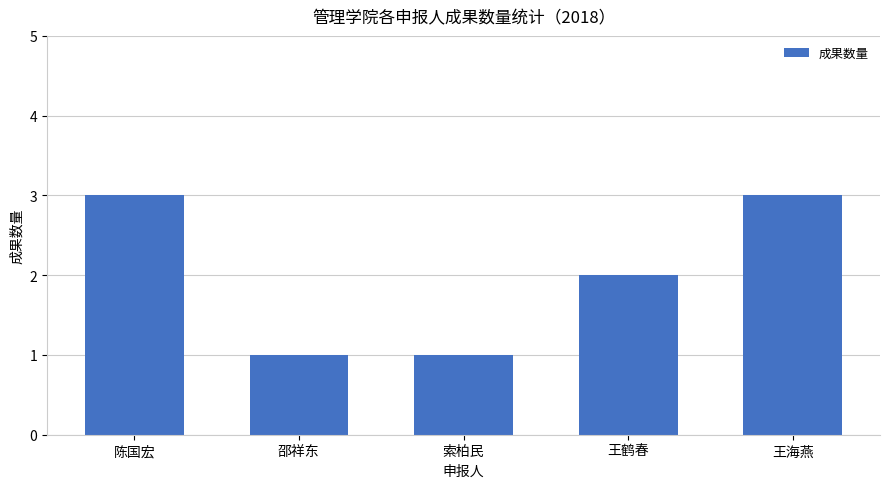

What position from the left is 王鹤春?

4